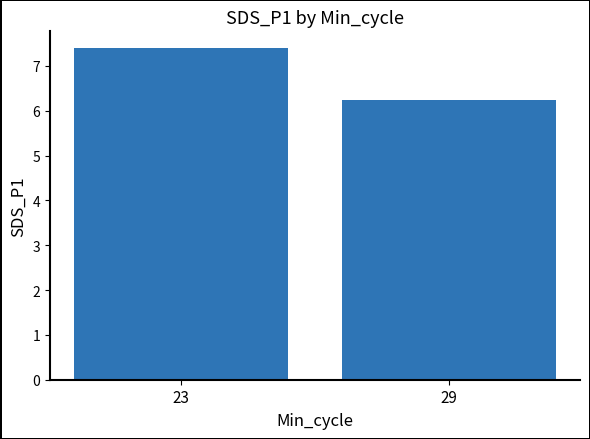

Rank the categories by value from highest to lowest.

23, 29